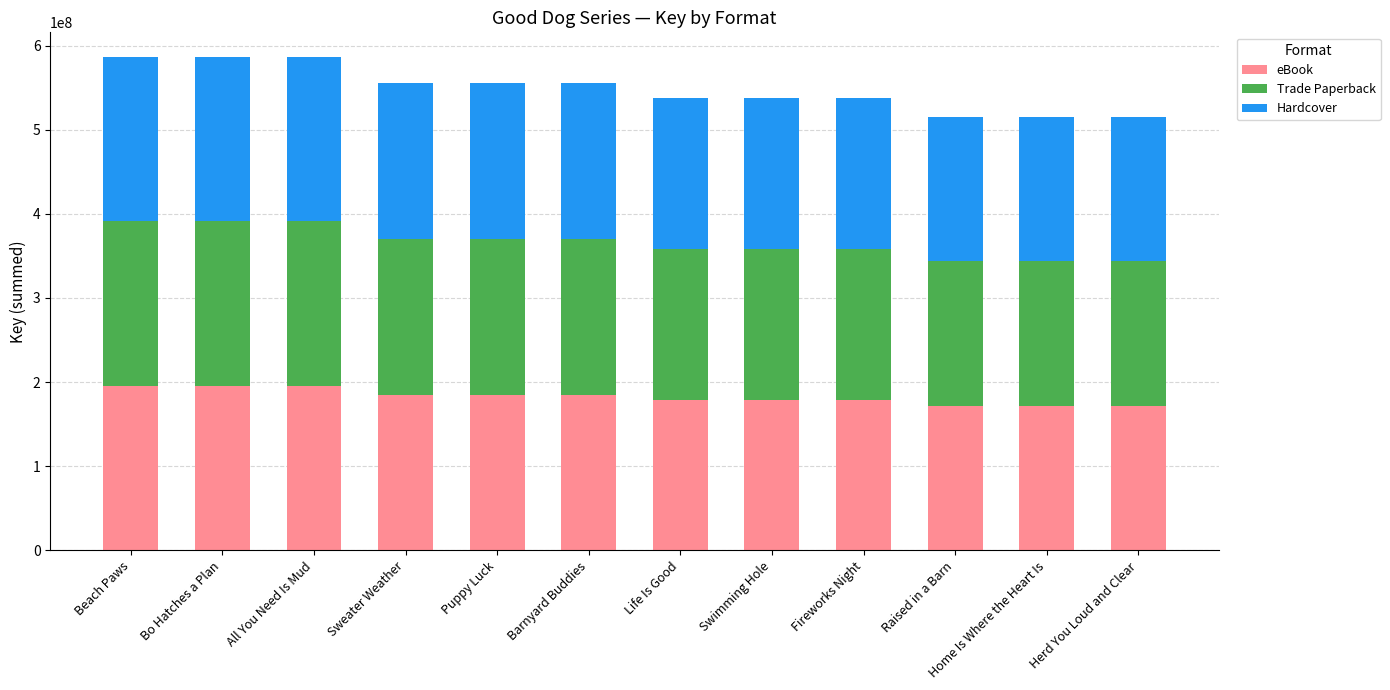

The eBook series shows 195487184 at Bo Hatches a Plan. True or false?

True